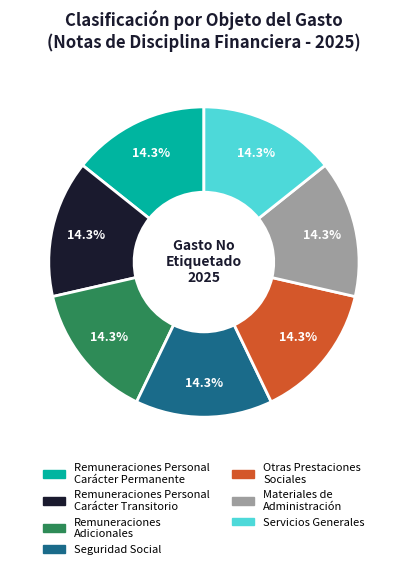

Is there a majority slice in this chart?

No